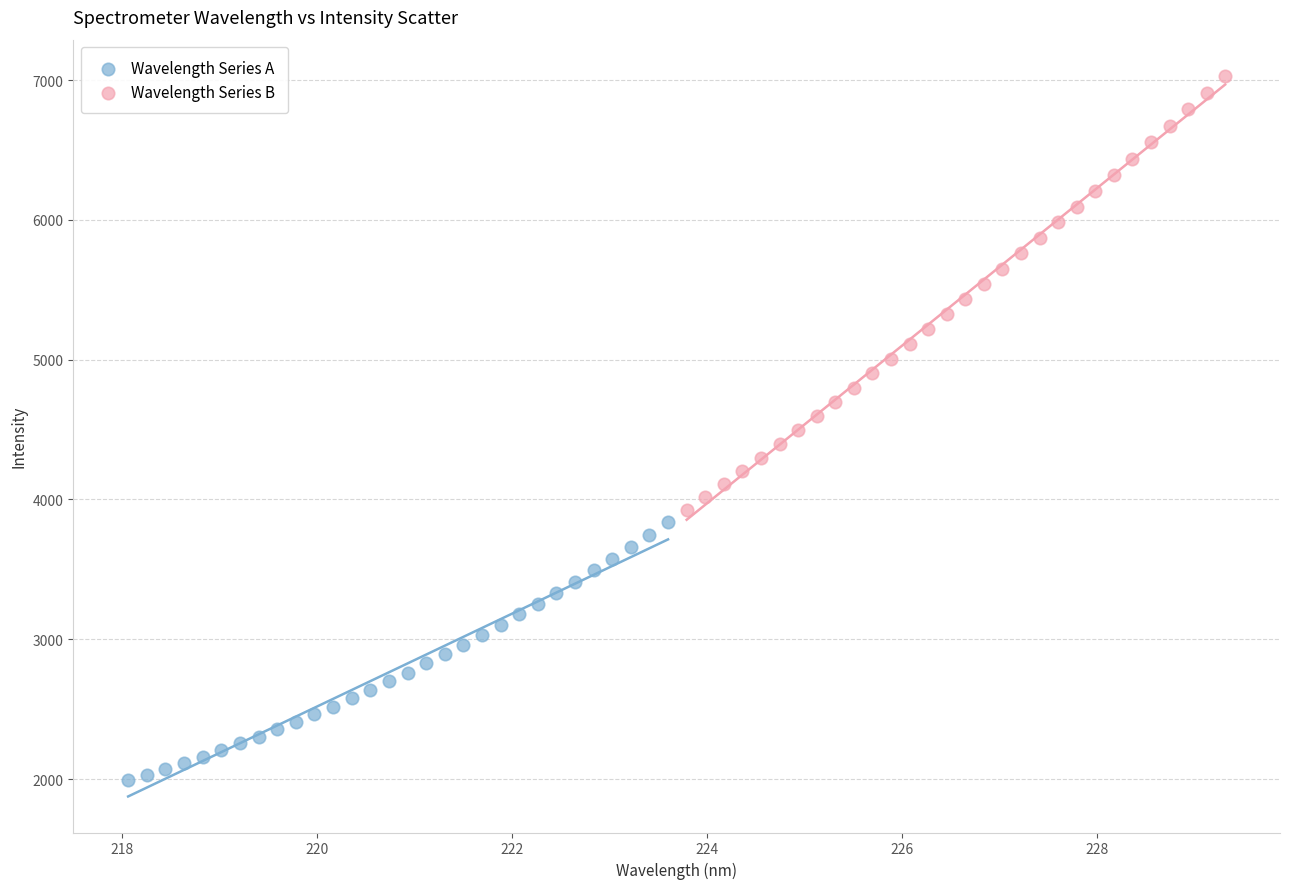

What are all the series names shown in the legend?

Wavelength Series A, Wavelength Series B